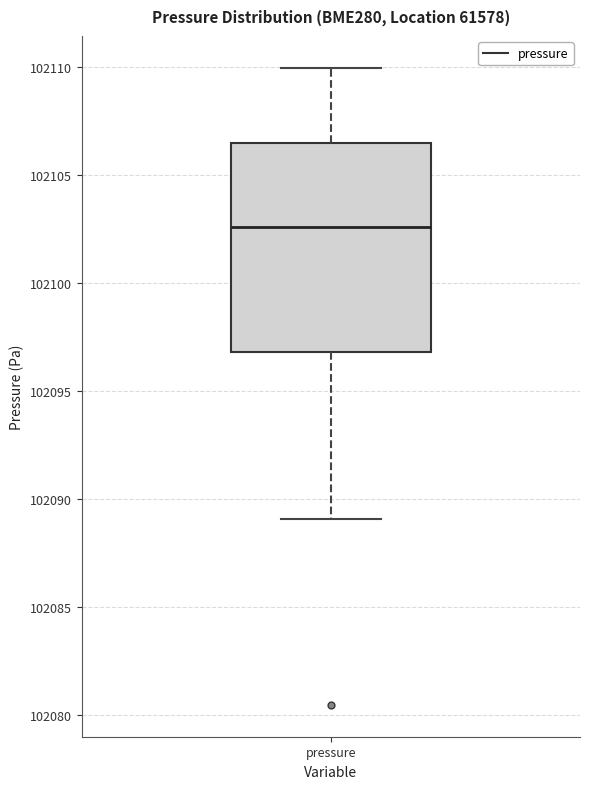

Read this box plot against the y-axis: the position of the median line, the range covered by the box, and the ends of both whiskers. The values are not printed on the chart, so give them approximately, as read against the axis.

median 102102.5, box 102097.0 to 102106.5, whiskers 102089.0 to 102110.0